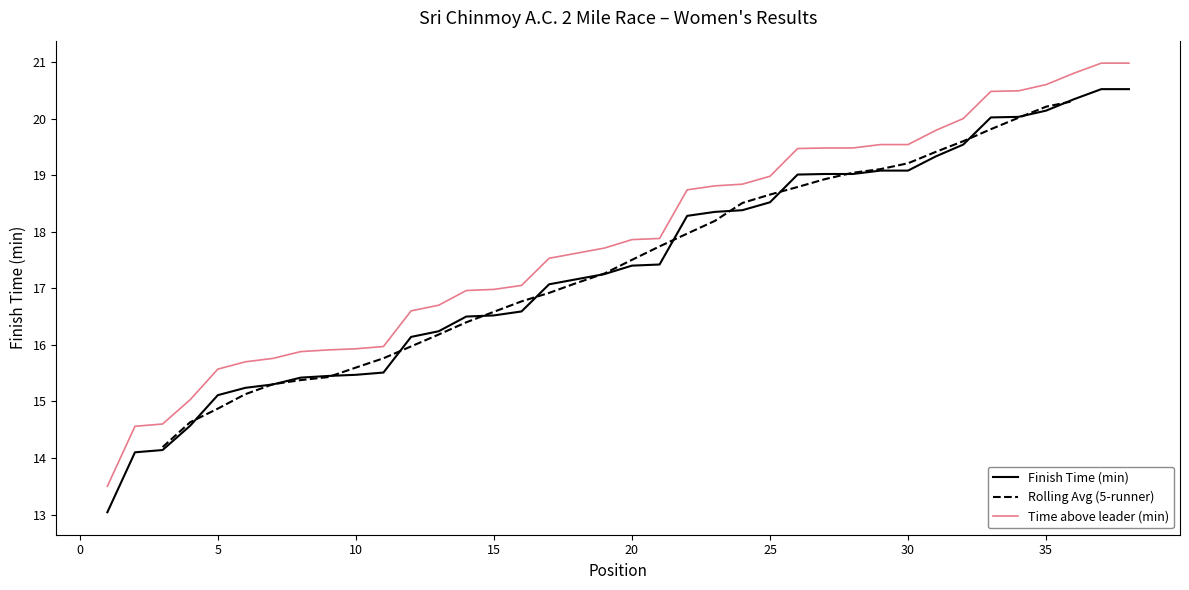

Which has a higher value, 7 or 33?

33